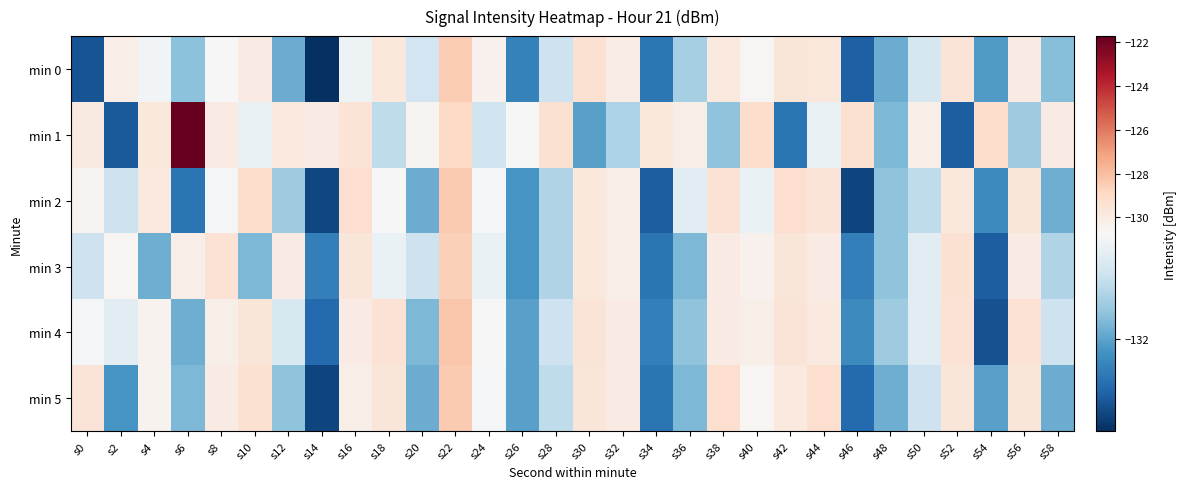

At which category does the chart reach its minimum across all series?

s14